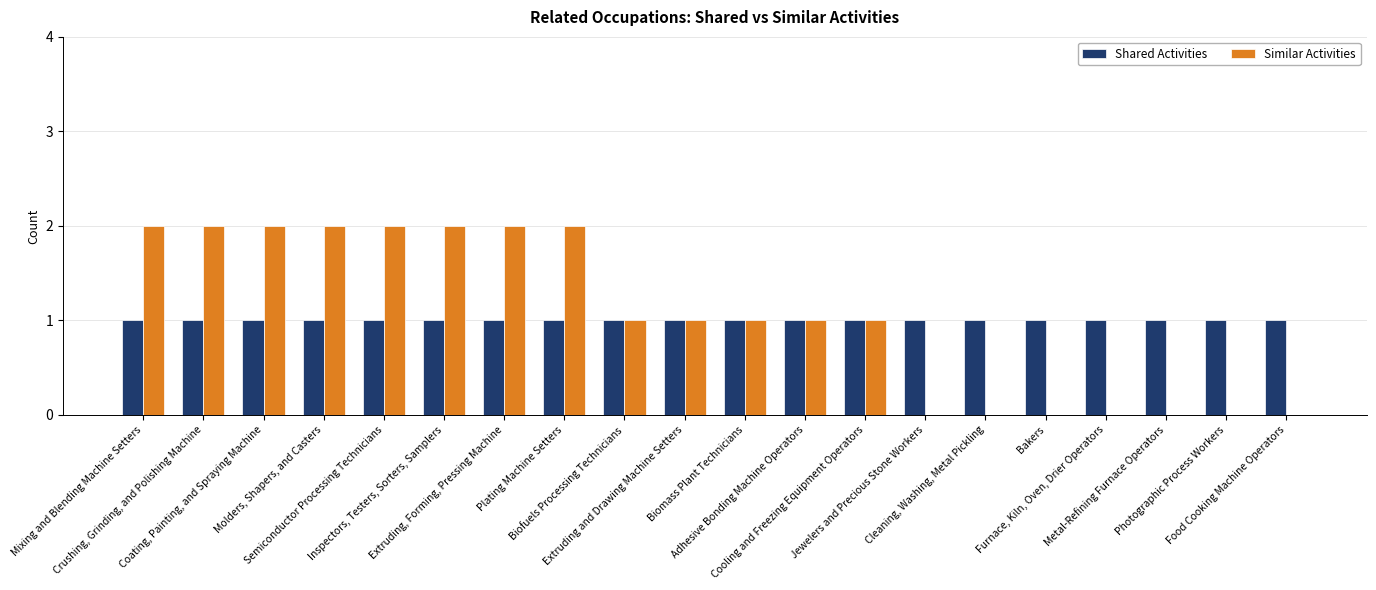

What is the sum of all Shared Activities values?

20